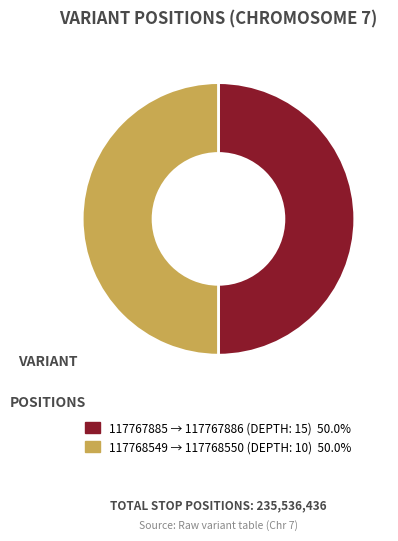

How many segments does this pie chart have?

2